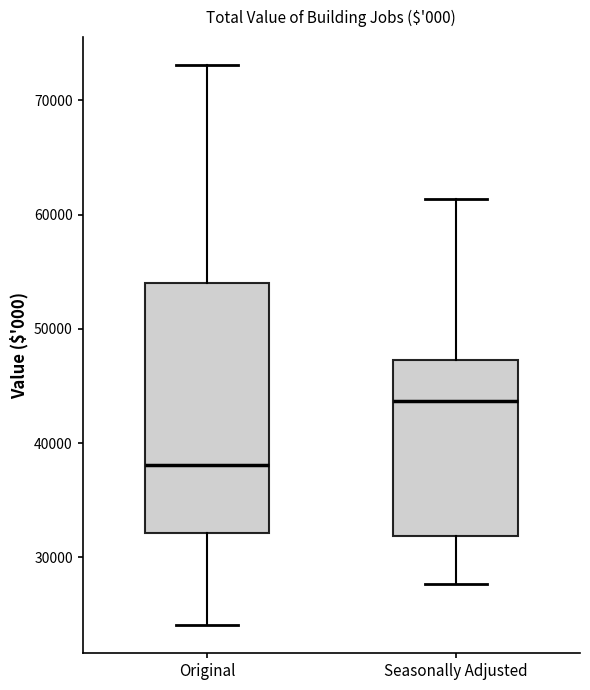

Which box is the tallest, from its lower edge to its upper edge?

Original